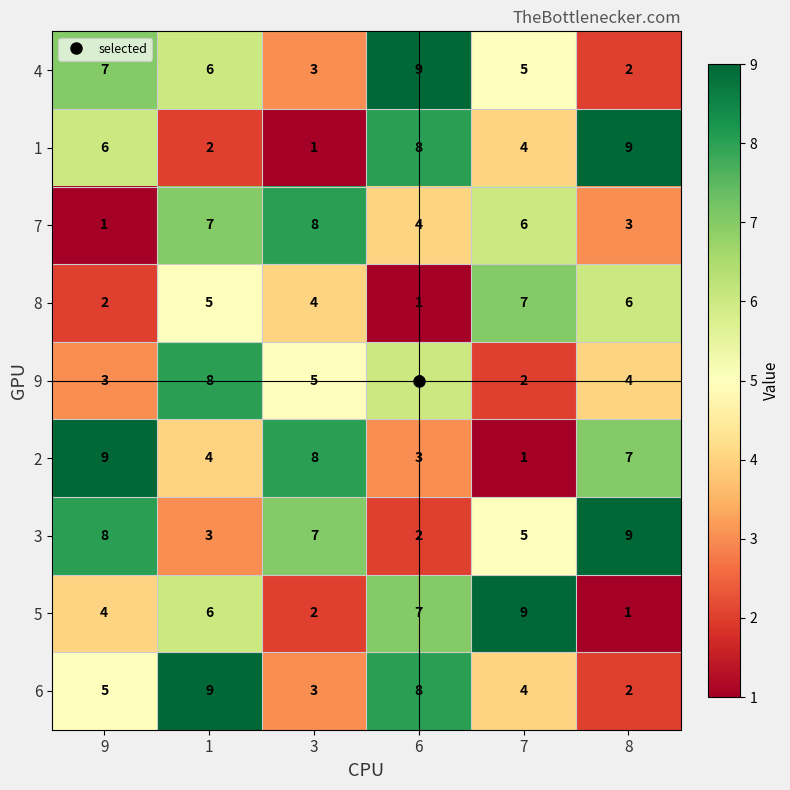

Is the value of 4 at 1 greater than the value of 9 at 8?

Yes